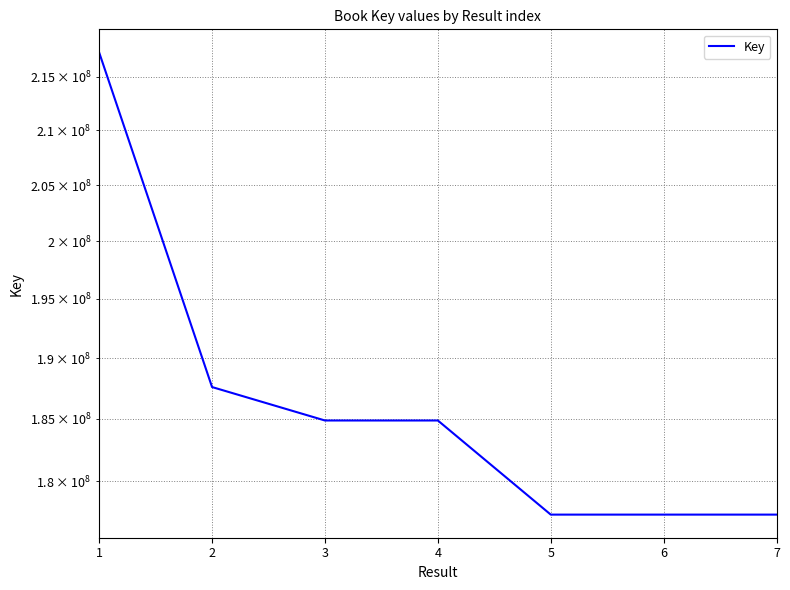

What is the average value?

186688072